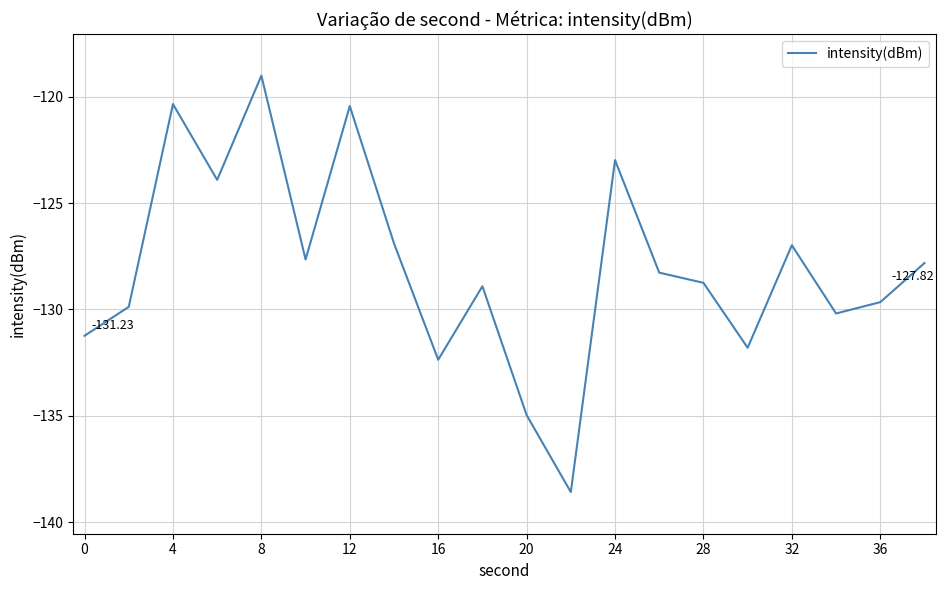

What is the difference between the maximum and minimum values?

19.6